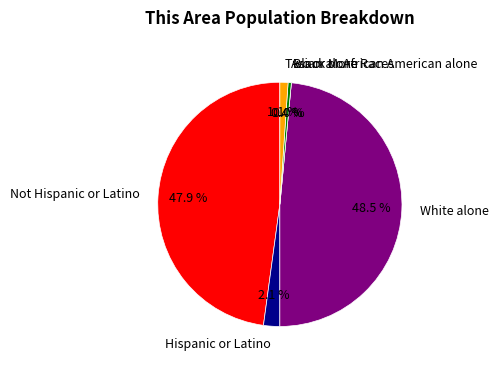

What percentage is the Not Hispanic or Latino slice, to the nearest percent?

48%